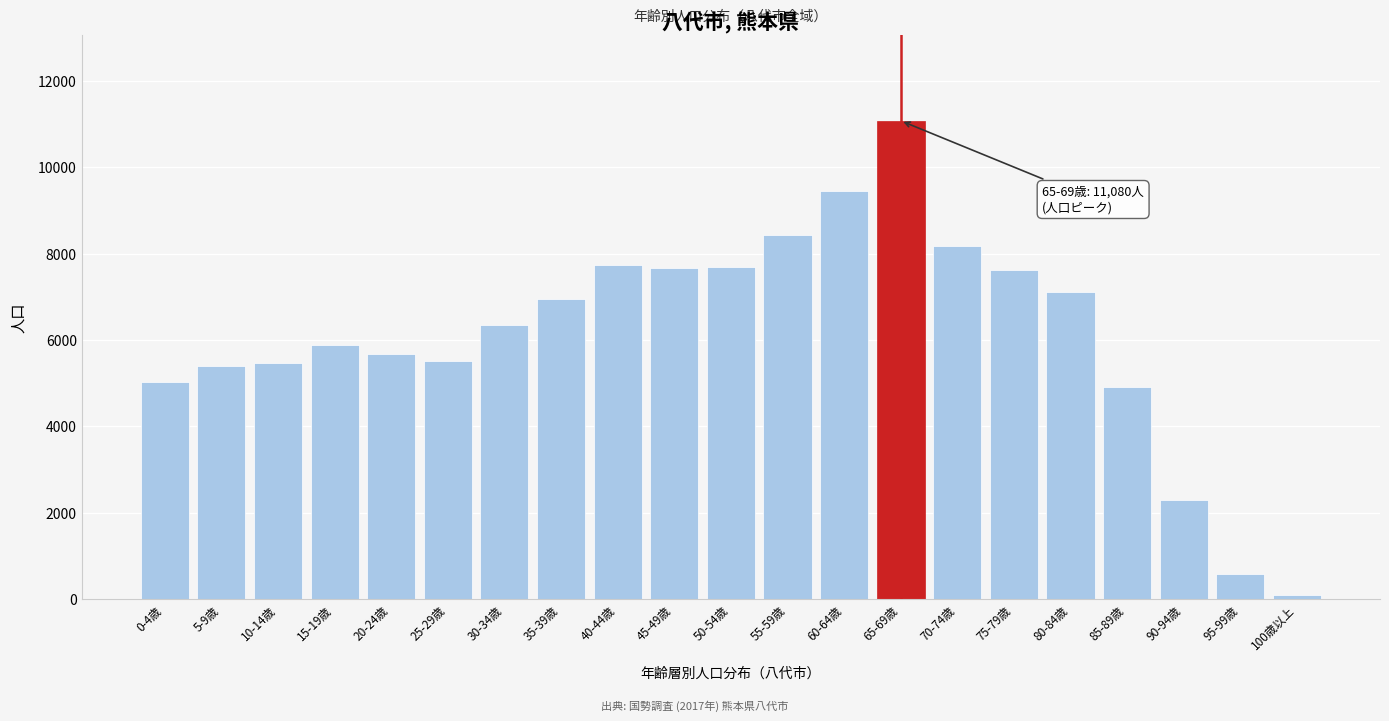

The value at 0-4歳 is 5027. True or false?

True